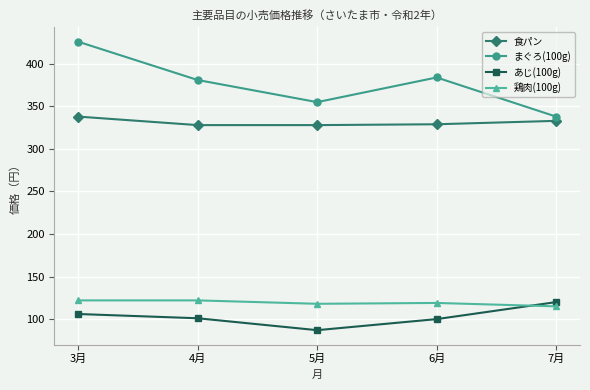

Does the chart have visible grid lines?

Yes